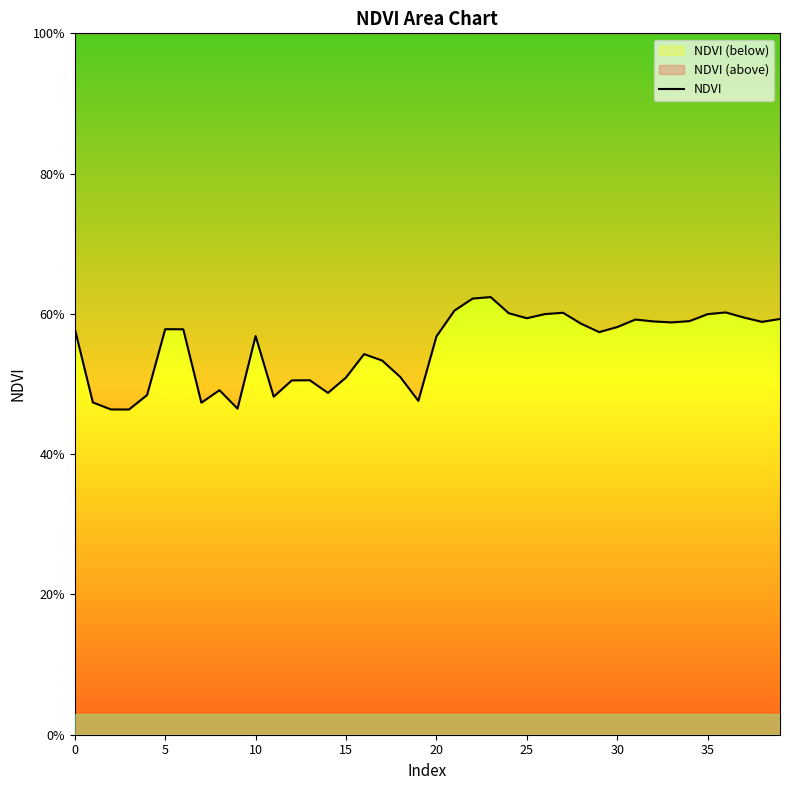

What is the minimum value shown in the chart?

0.5